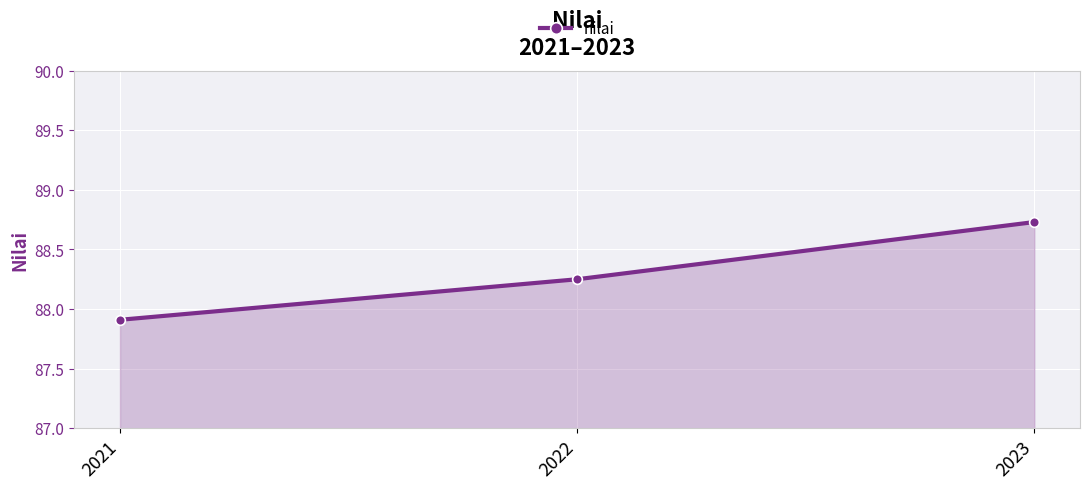

Approximately how many times larger is the value at 2022 compared to 2021?

1.0